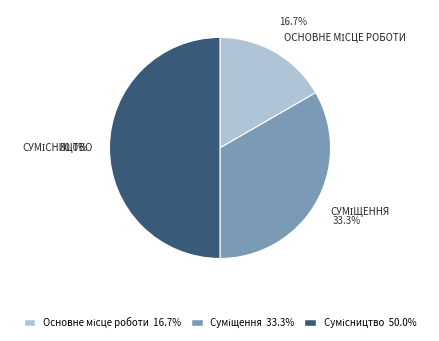

The Суміщення slice represents 39% of the pie. True or false?

False